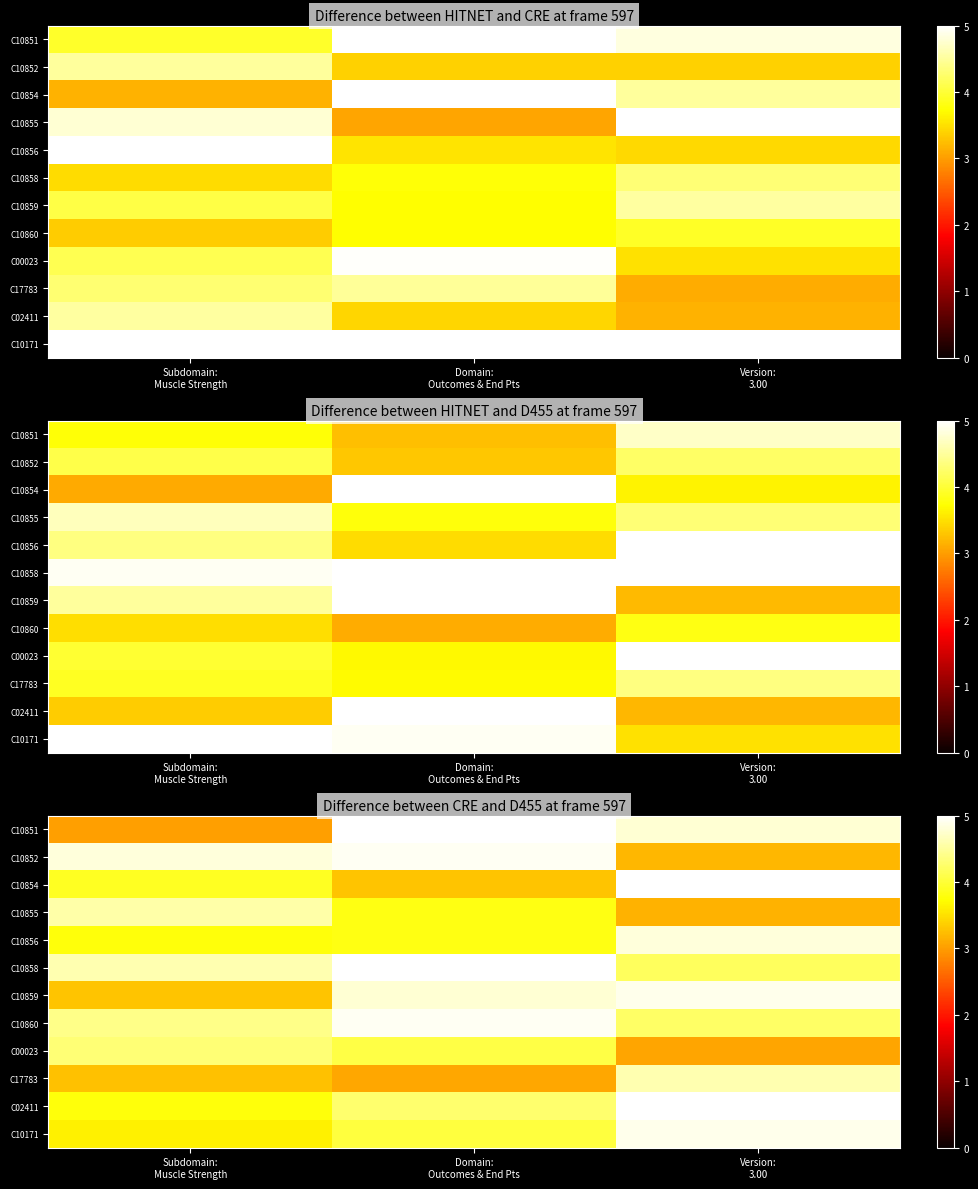

What is the sum of the C10856 values at Subdomain: Muscle Strength and Version: 3.00?

8.6